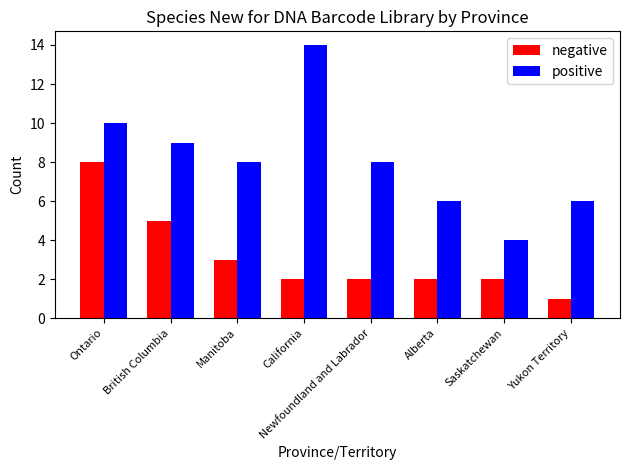

What is the minimum value shown in the chart?

1